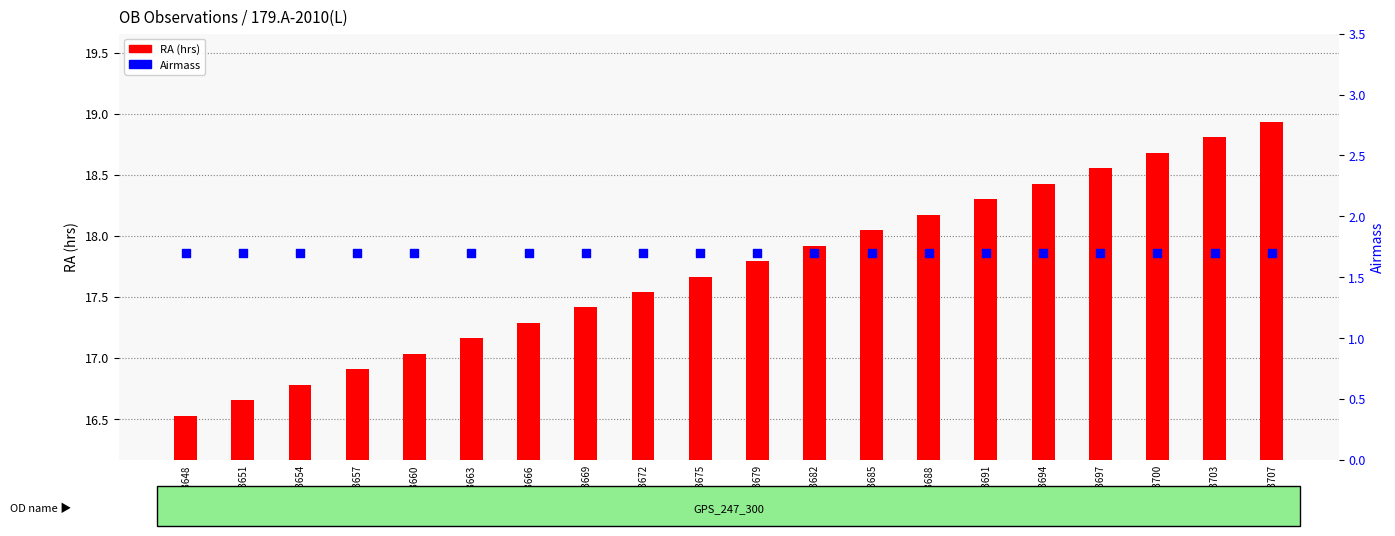

What is the total value across all series at 1213707?

20.6